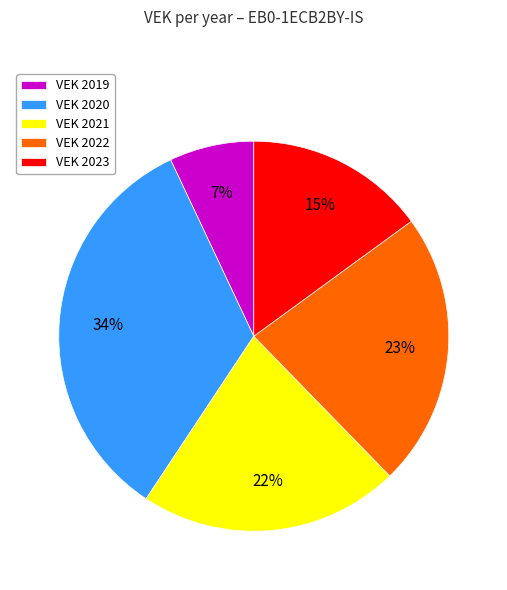

Does VEK 2021 account for over 50% of the chart?

No